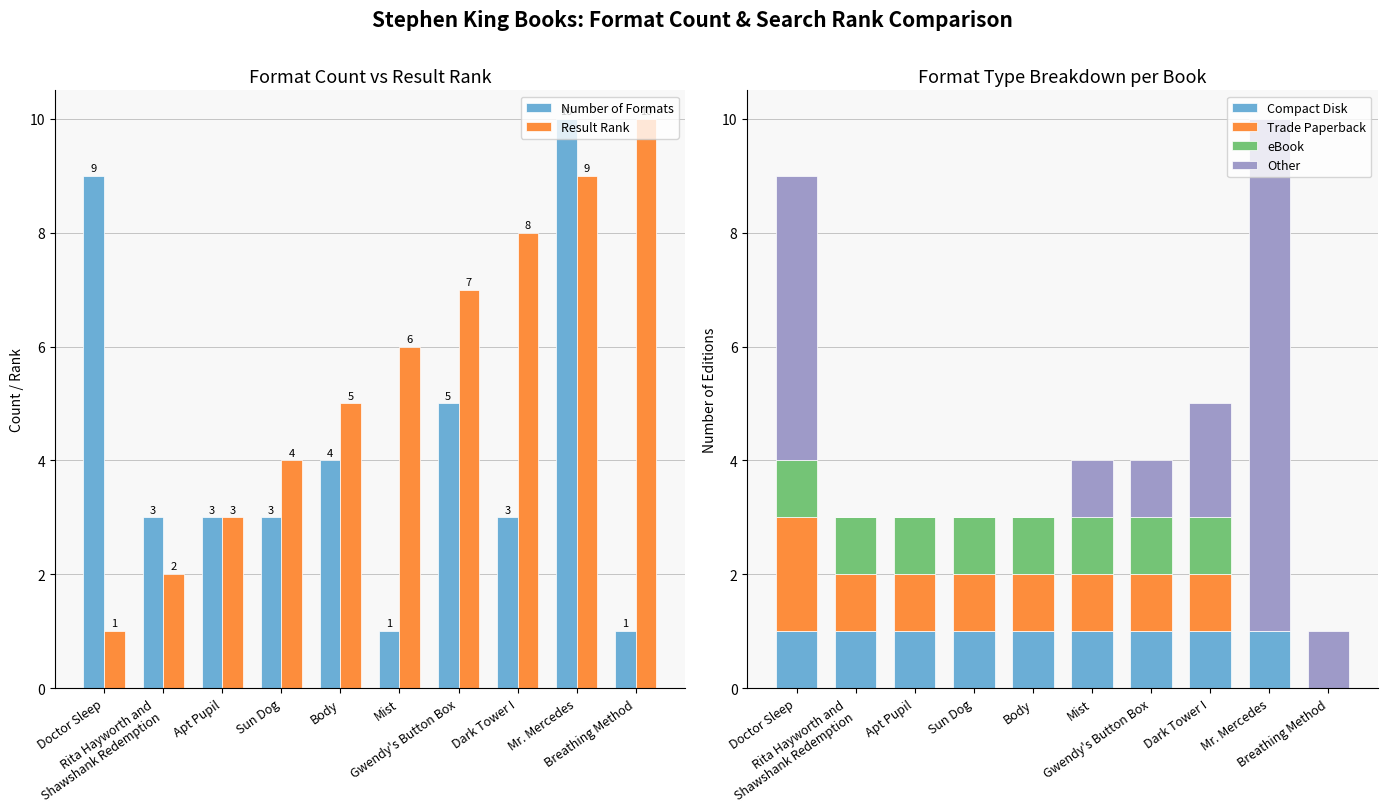

How many bars are there in total?

60